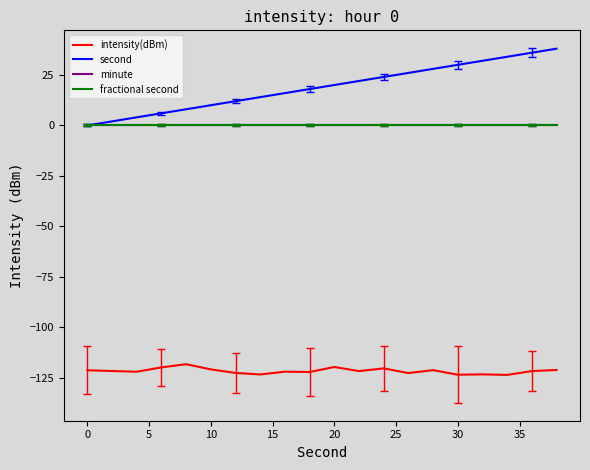

Is this an area chart (filled region under the line)?

No